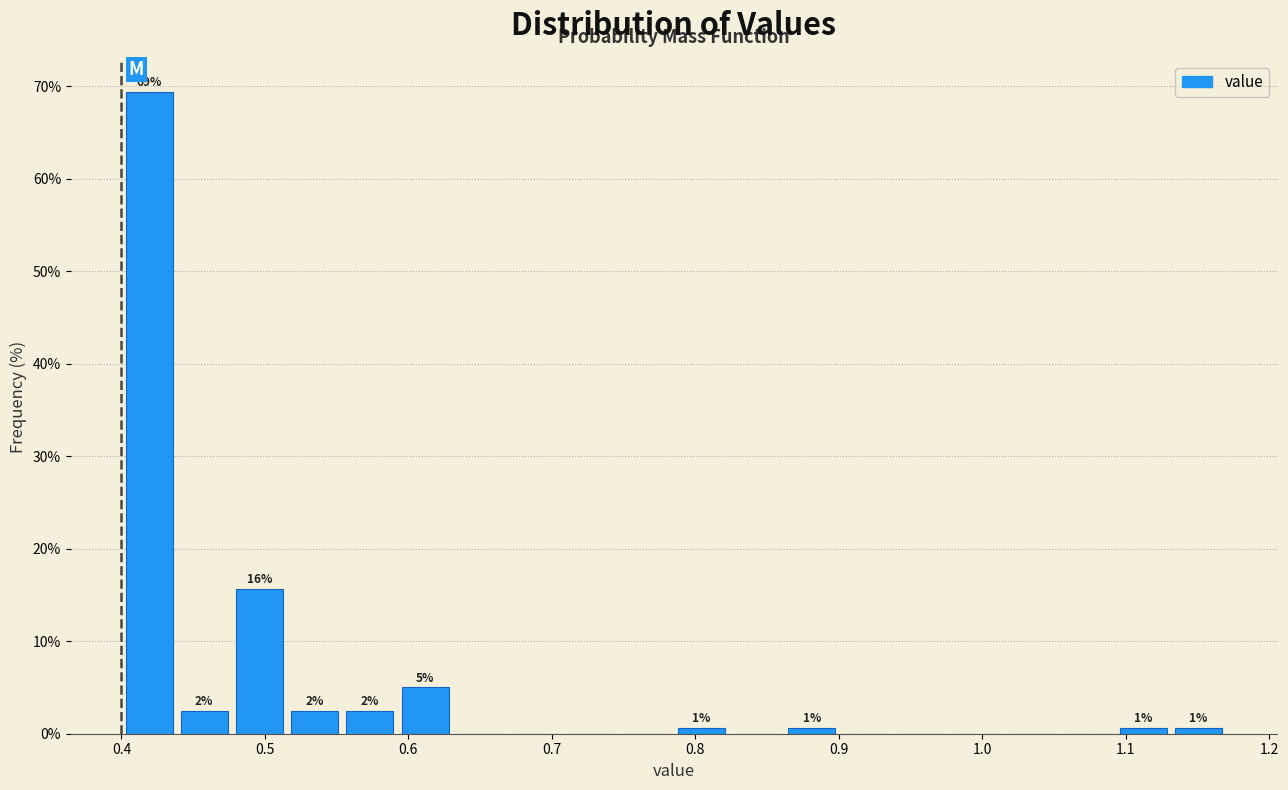

Around what value on the x-axis is the tallest bar? Give the approximate position of its centre, as read against the axis.

0.42